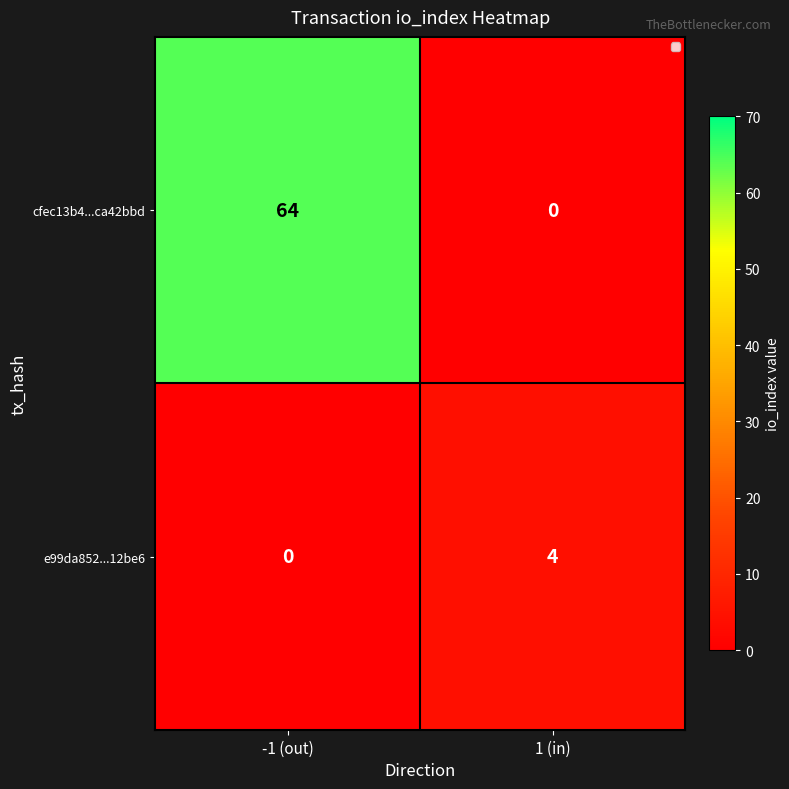

Which series changed the most between -1 (out) and 1 (in)?

cfec13b4...ca42bbd